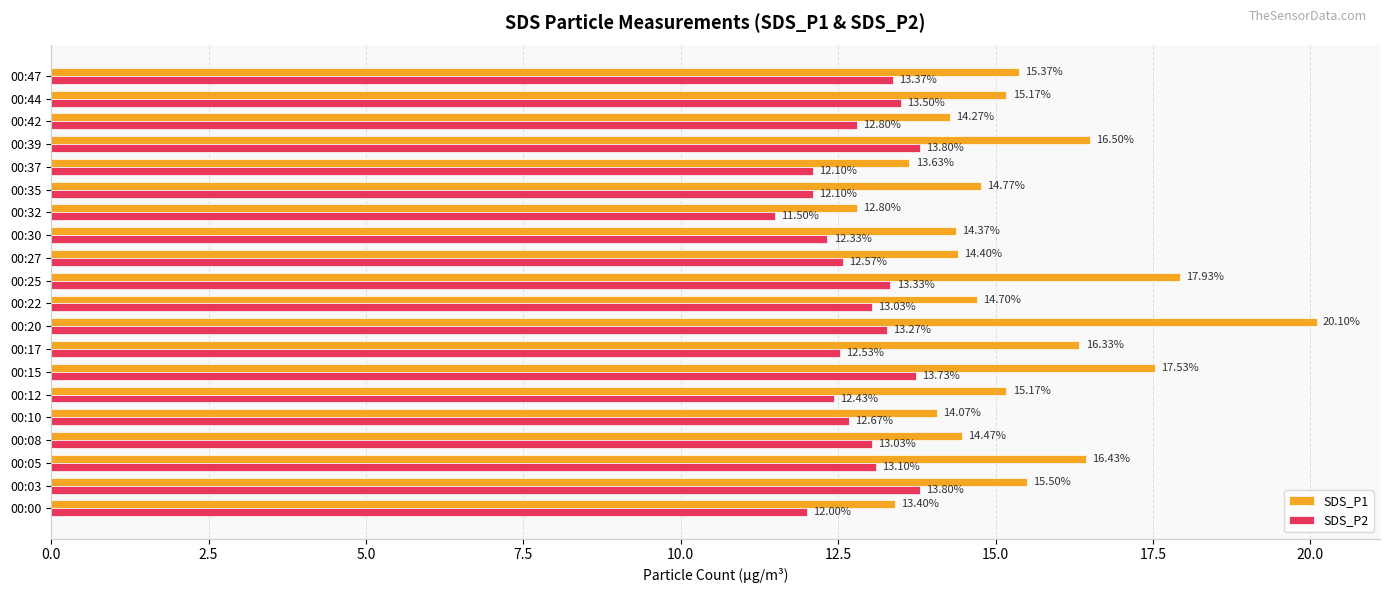

Which series has the largest total across all categories?

SDS_P1